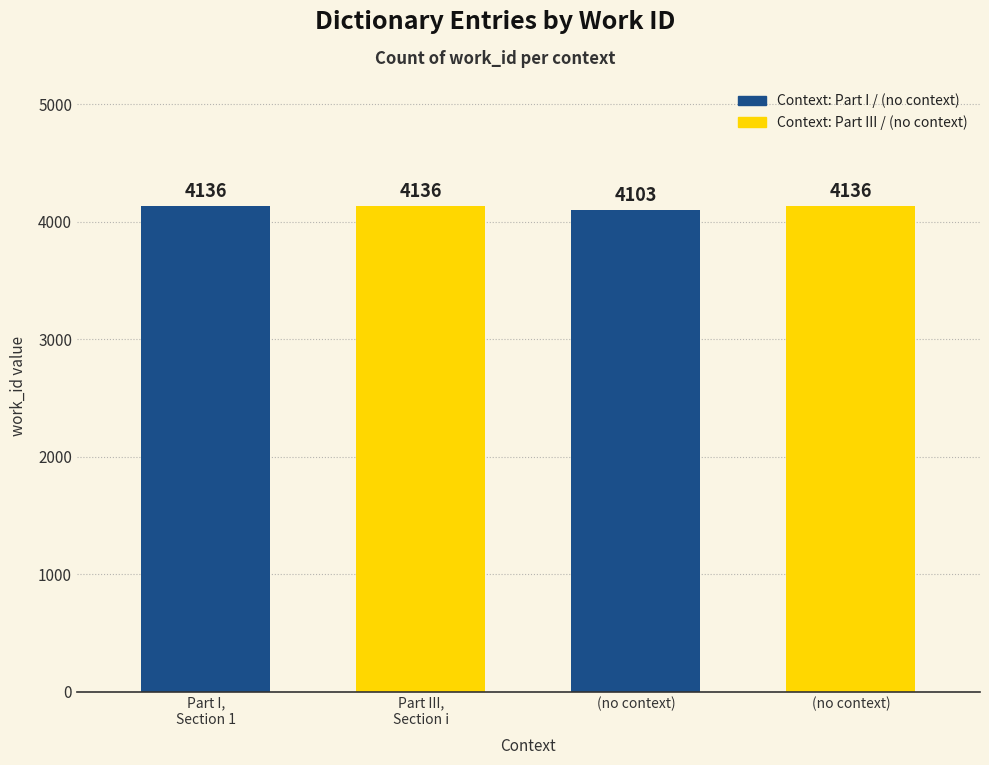

Where is the data nearest to the value 4119?

(no context)